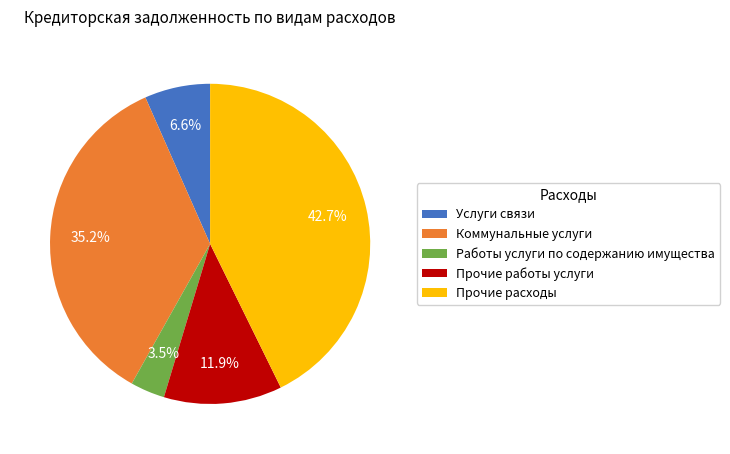

How many segments does this pie chart have?

5